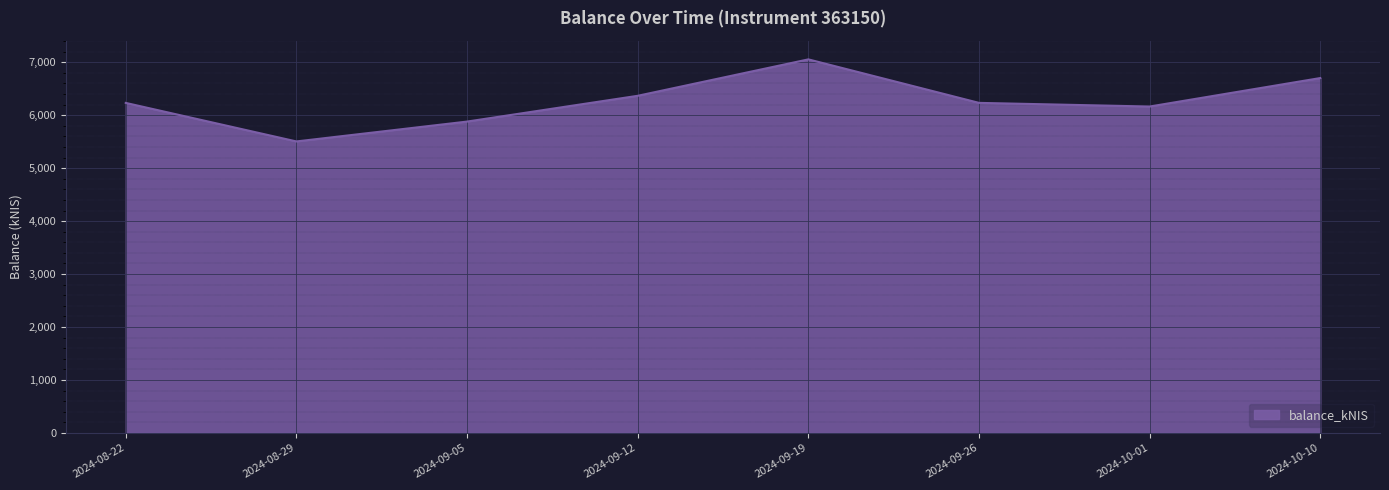

At which category does the data reach its first local valley?

2024-08-29